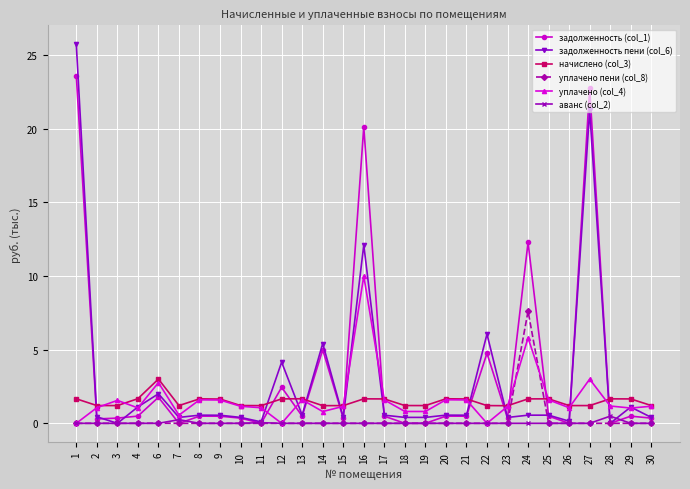

Is it true that аванс (col_2) equals 0.0 at 12?

True